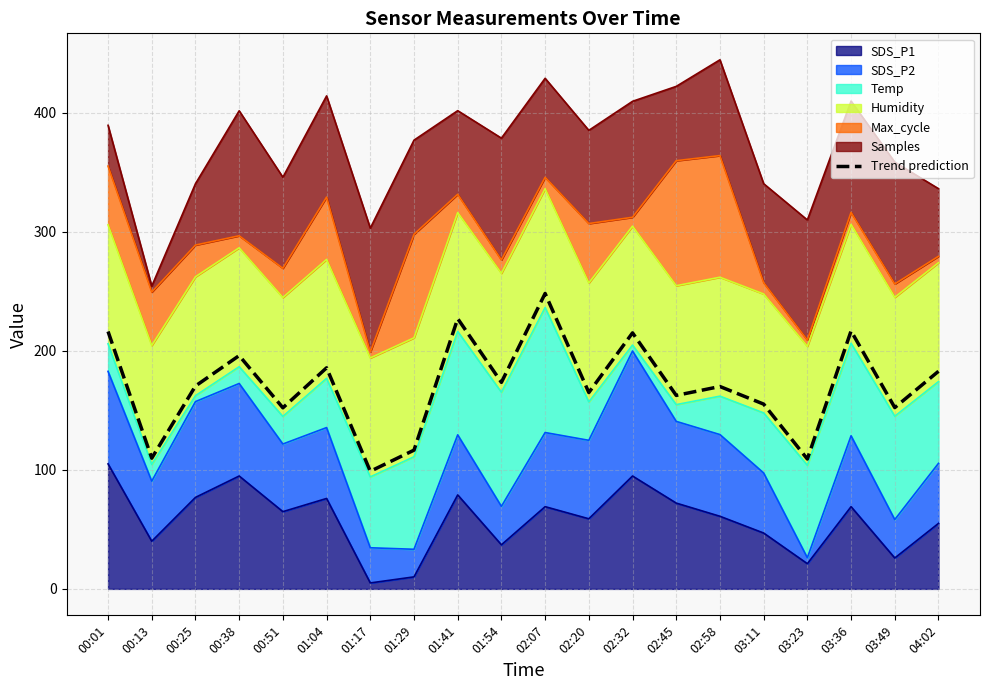

Where is the first local maximum?

00:38